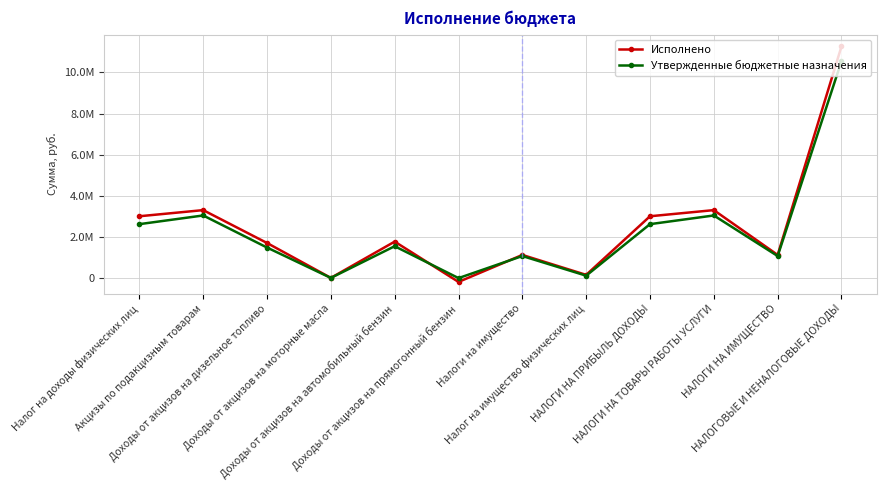

What is the value of the Утвержденные бюджетные назначения point at the 11th from the left?

1073000.0